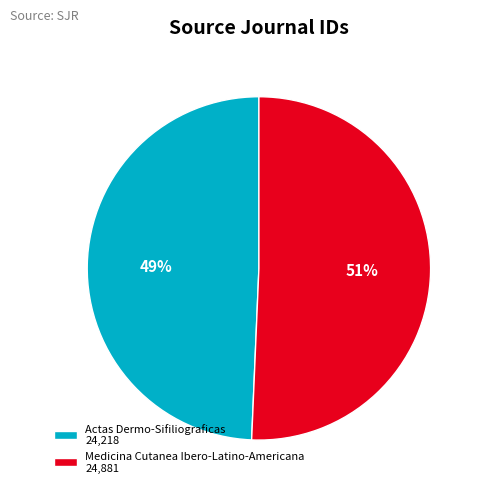

Combined, do Medicina Cutanea Ibero-Latino-Americana 24,881 and Actas Dermo-Sifiliograficas 24,218 account for over 50%?

Yes